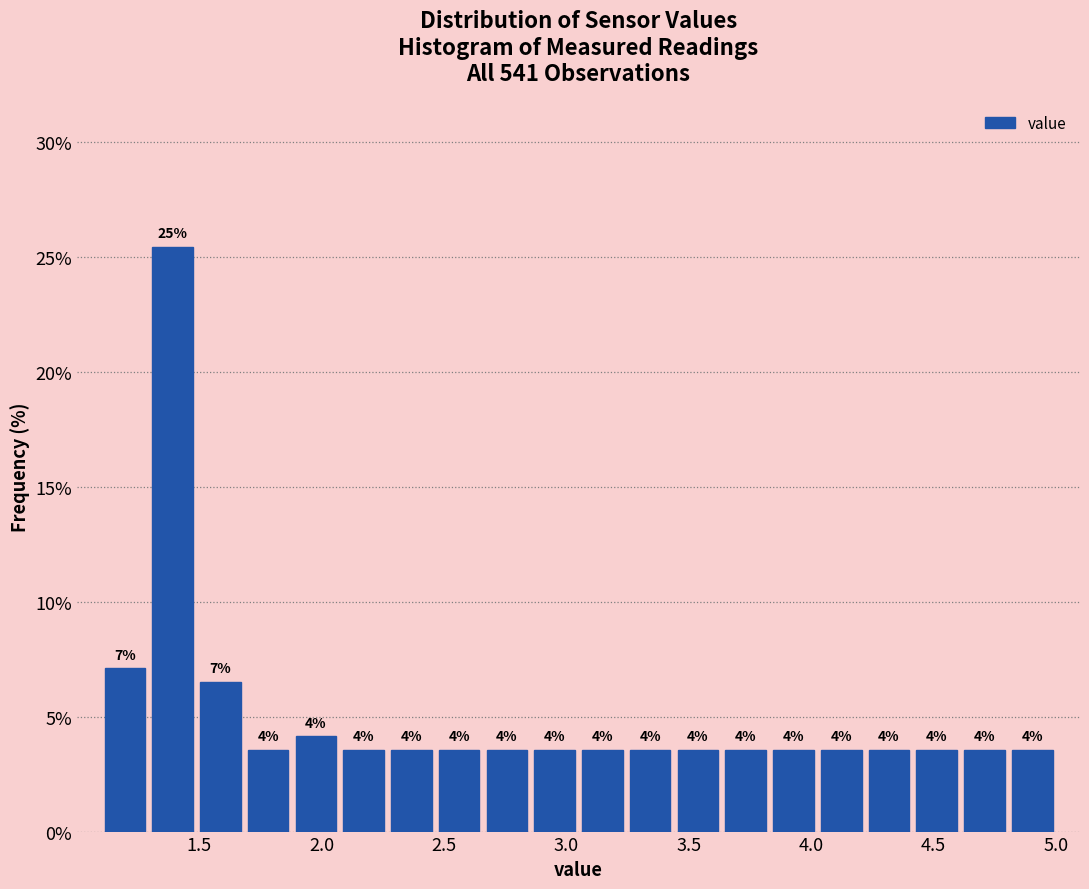

Around what value on the x-axis is the tallest bar? Give the approximate position of its centre, as read against the axis.

1.40